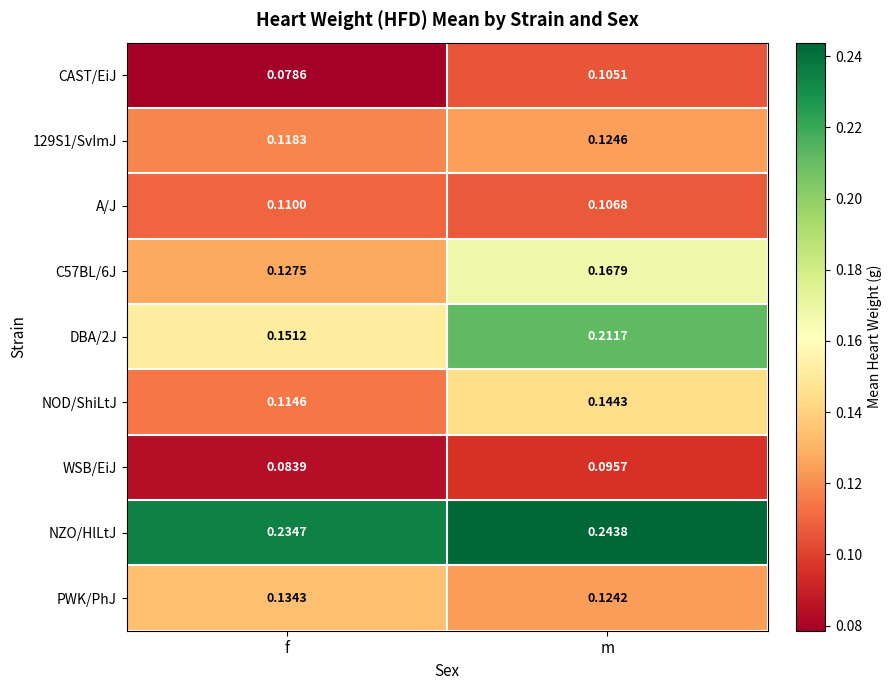

List the labels in order of WSB/EiJ value, smallest first.

f, m